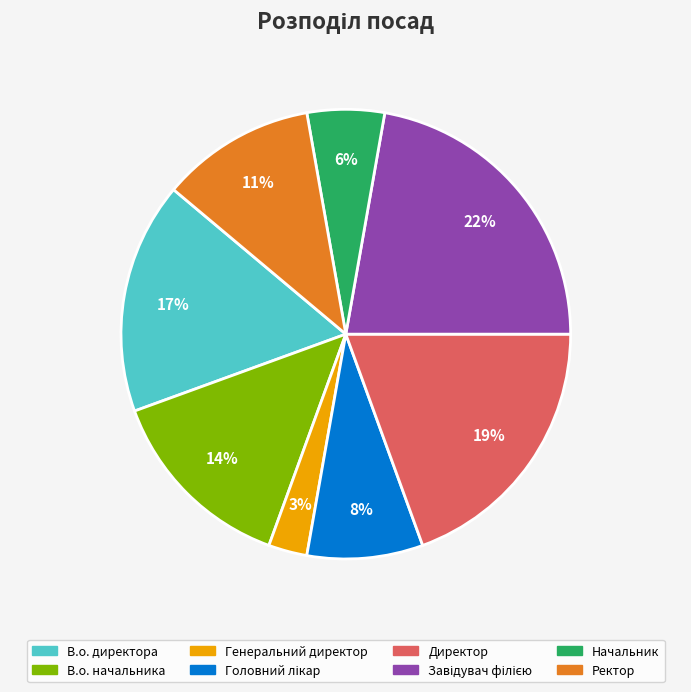

Which slice is the smallest?

Генеральний директор